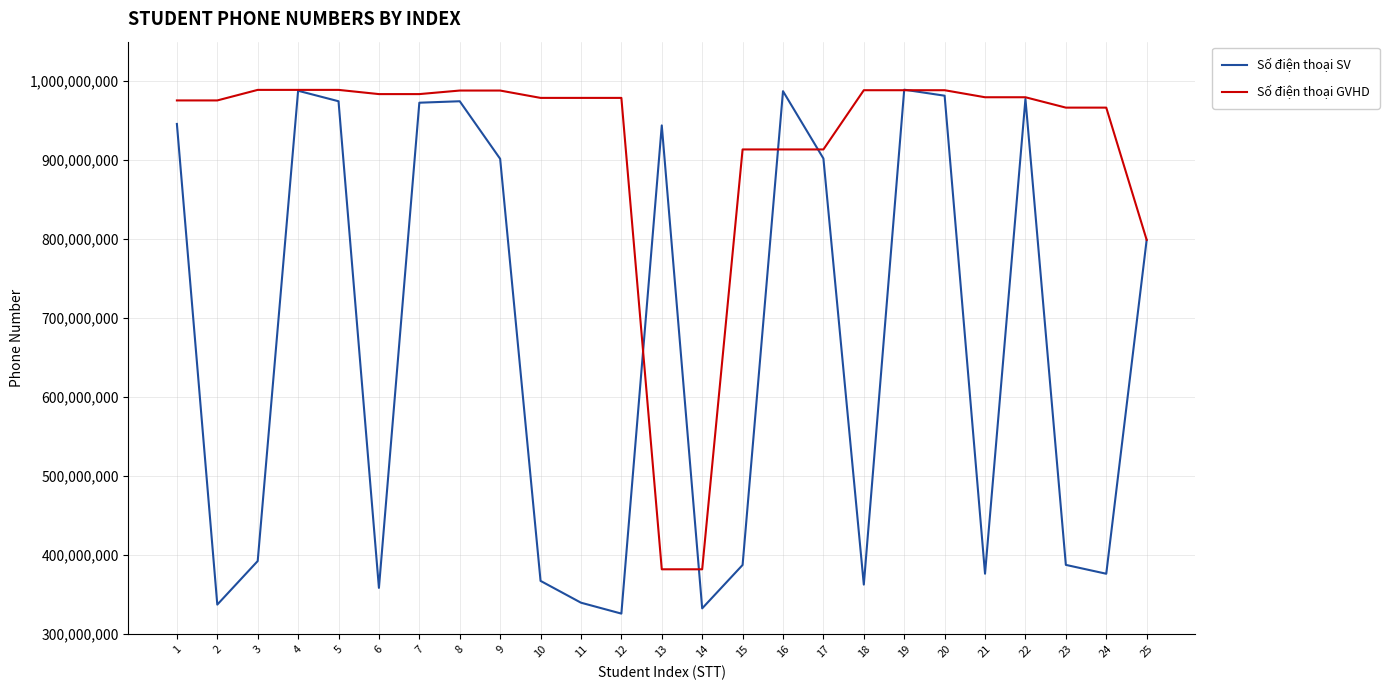

Does the chart display data point markers on the line(s)?

No